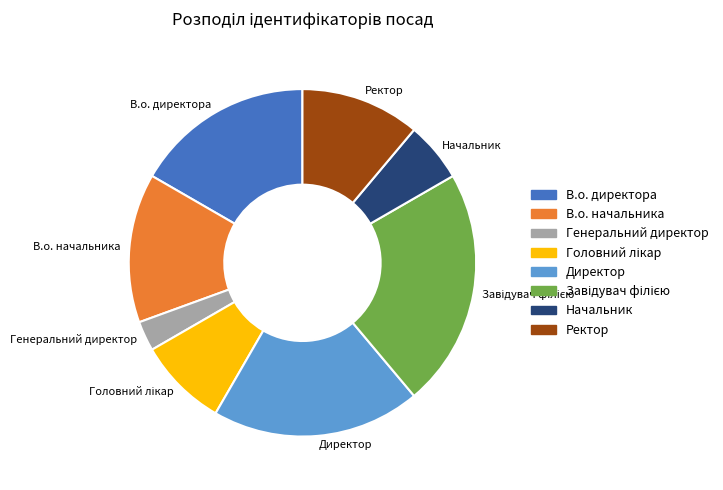

True or false: Начальник accounts for 6% of the total.

True